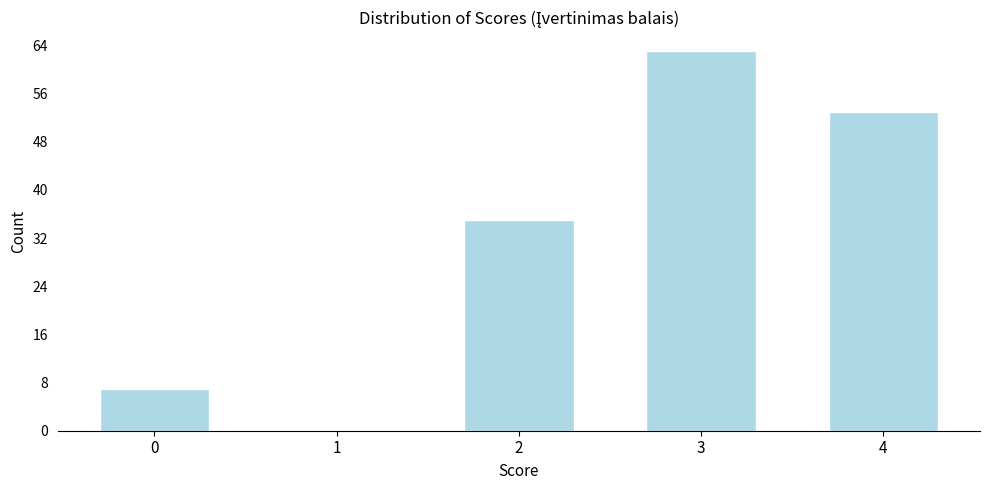

Reading left to right, extract all data points from this chart.

0=7	1=0	2=35	3=63	4=53